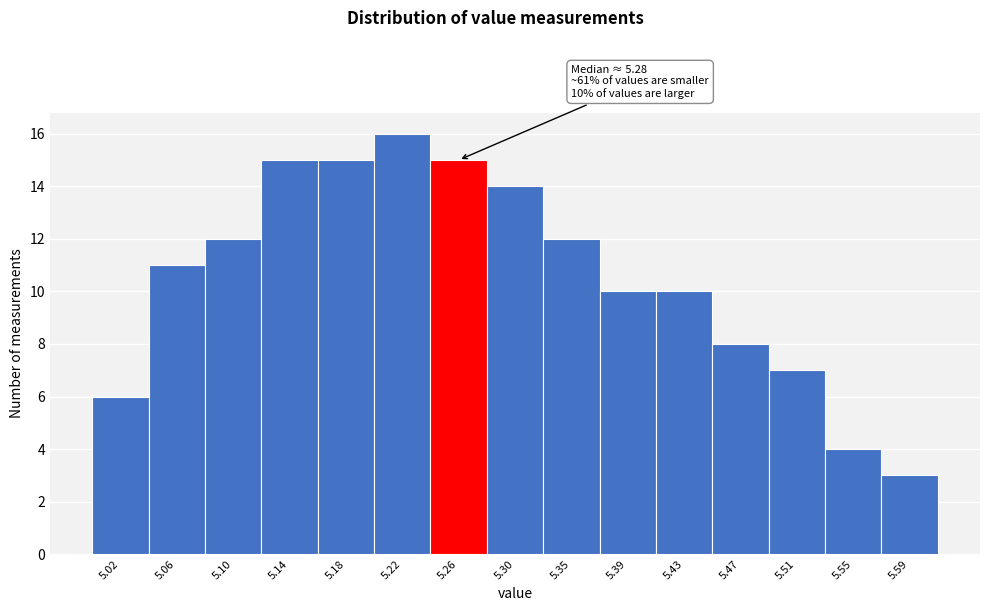

Reading left to right, transcribe all the data shown in this chart.

6	11	12	15	15	16	15	14	12	10	10	8	7	4	3